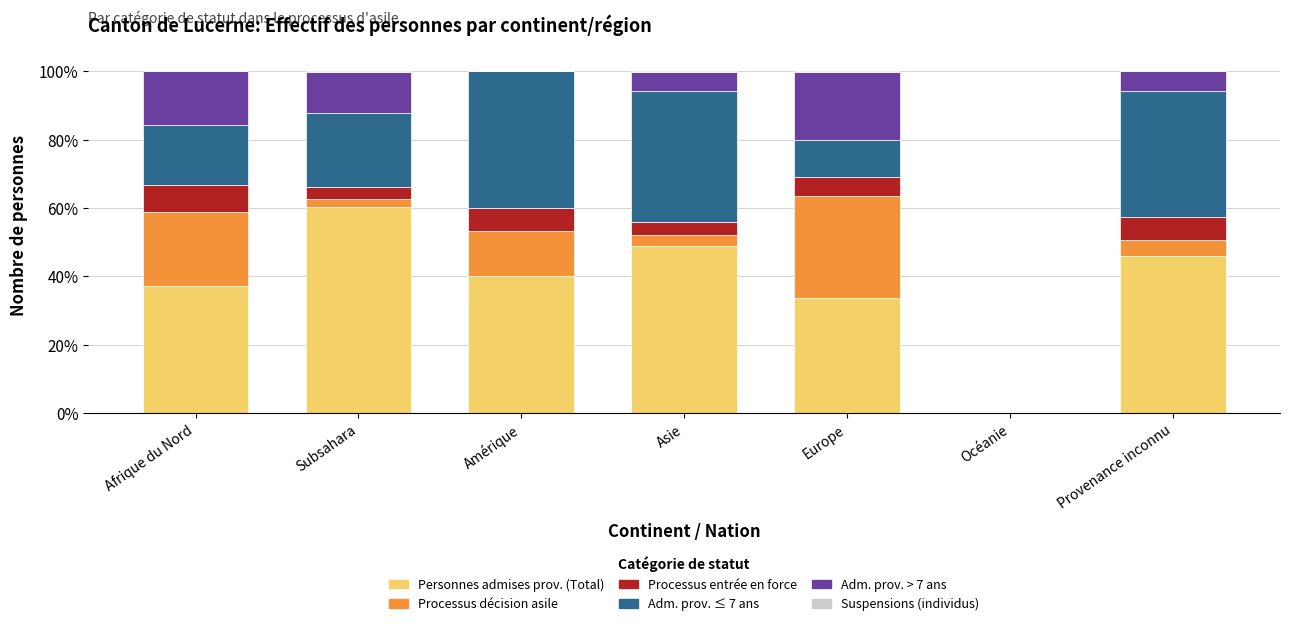

What is the maximum value for Personnes admises prov. (Total)?

60.2